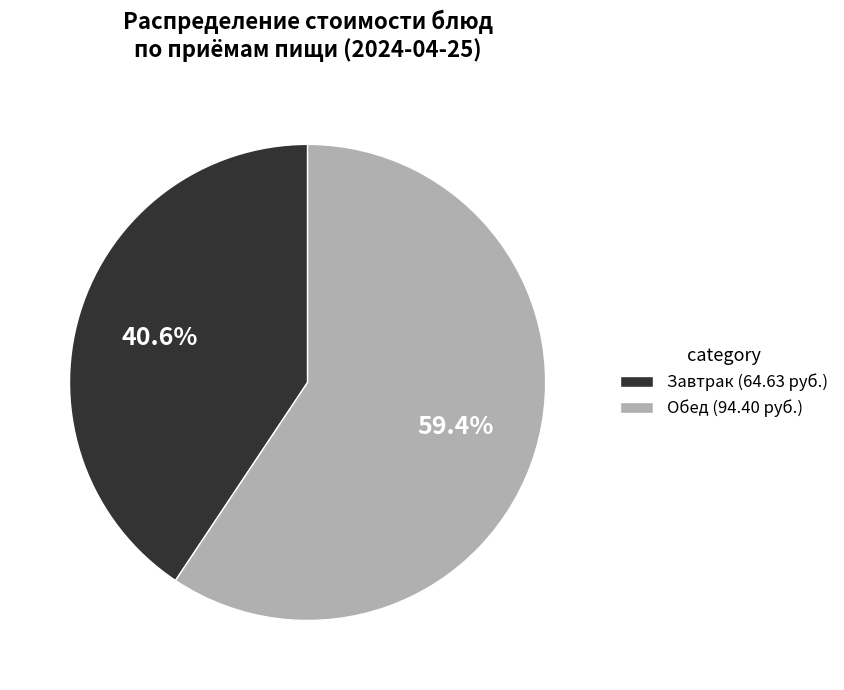

Which has a higher value, Обед (94.40 руб.) or Завтрак (64.63 руб.)?

Обед (94.40 руб.)